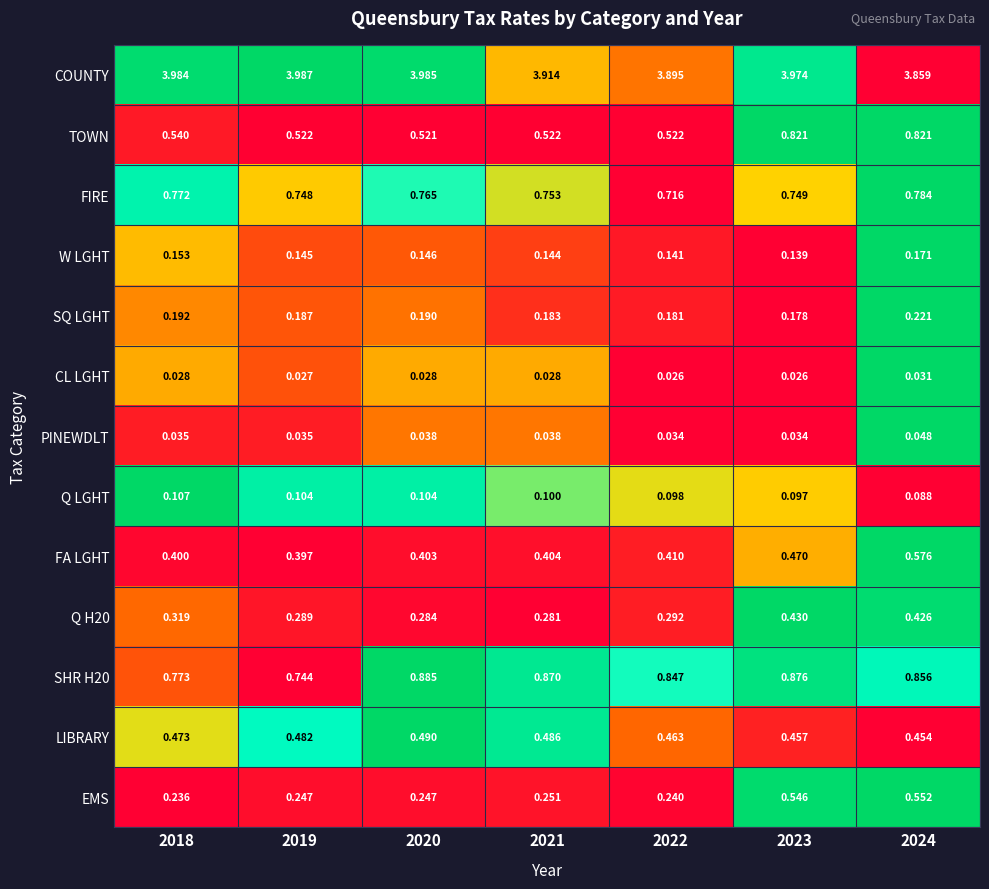

Which series has the largest total across all categories?

COUNTY